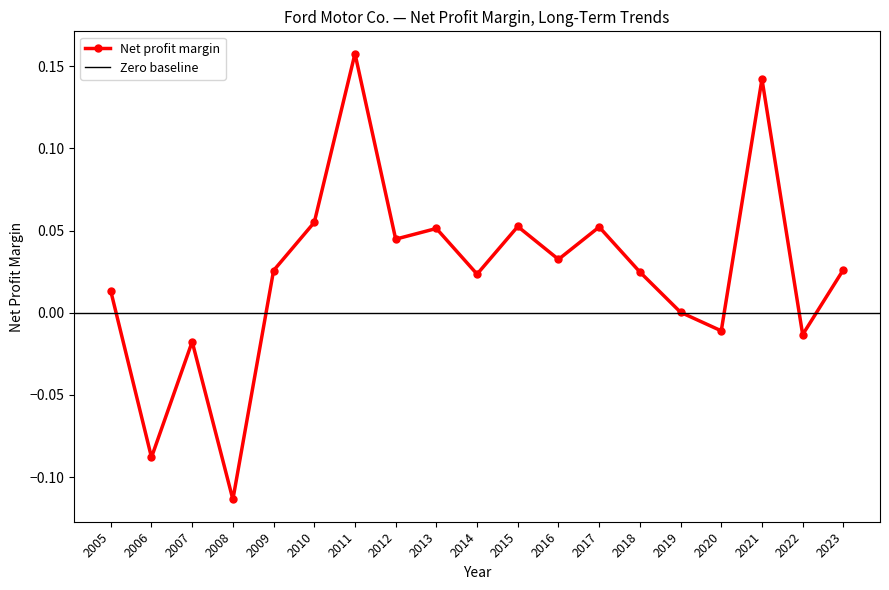

How many lines are shown in the chart?

1